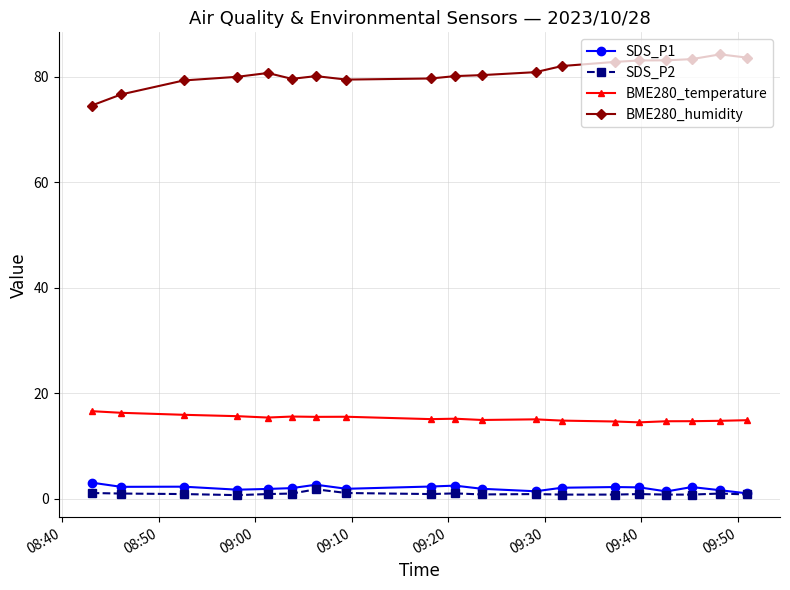

At how many categories does at least one series exceed 45?

19